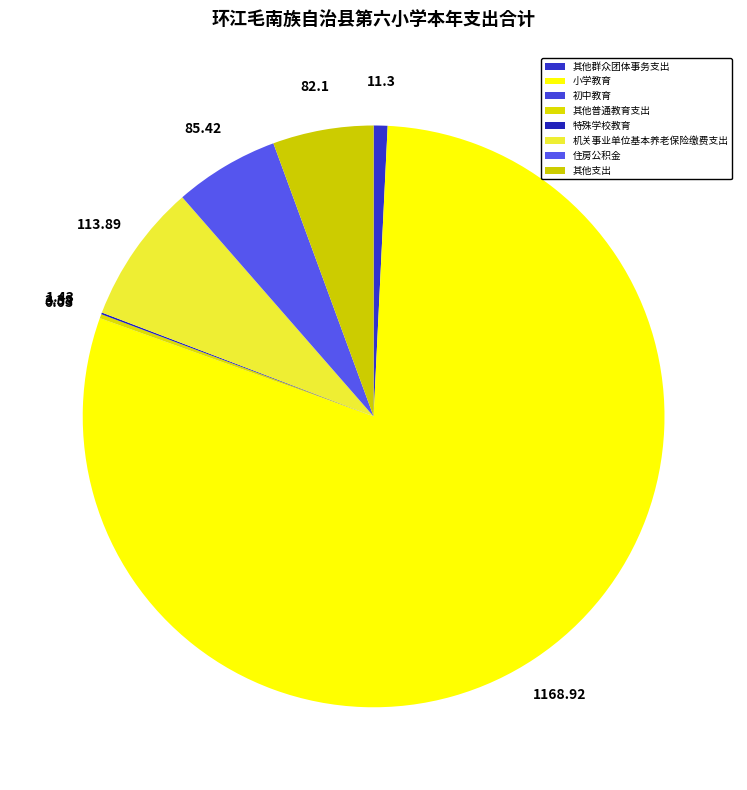

To the nearest percent, what is the combined percentage of 其他群众团体事务支出 and 小学教育?

80%